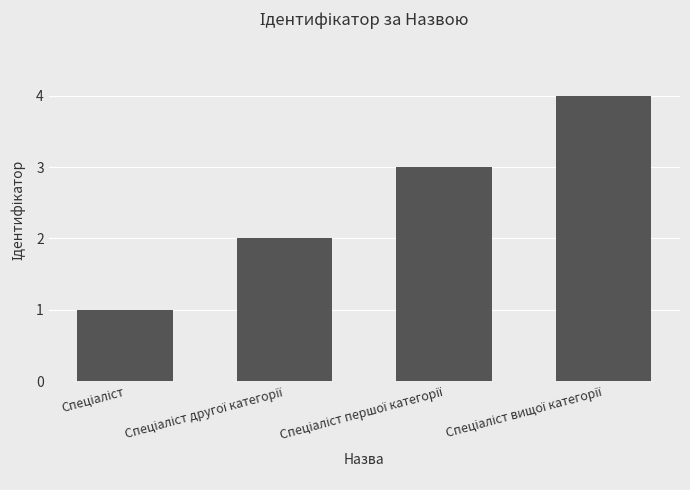

What is the greatest value displayed?

4